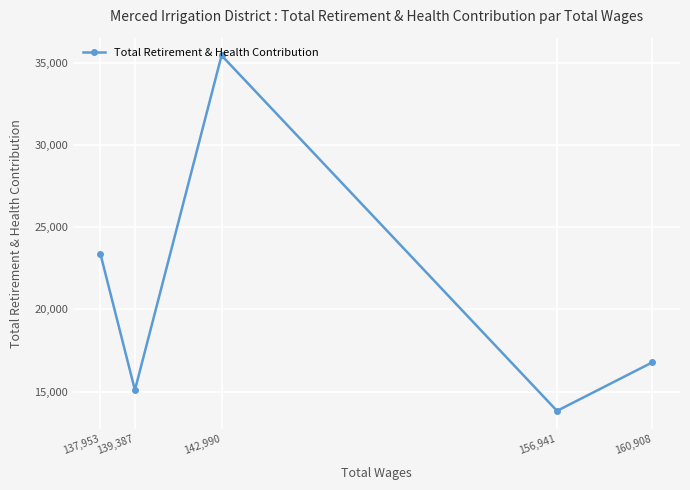

What position from the right is 139,387?

4